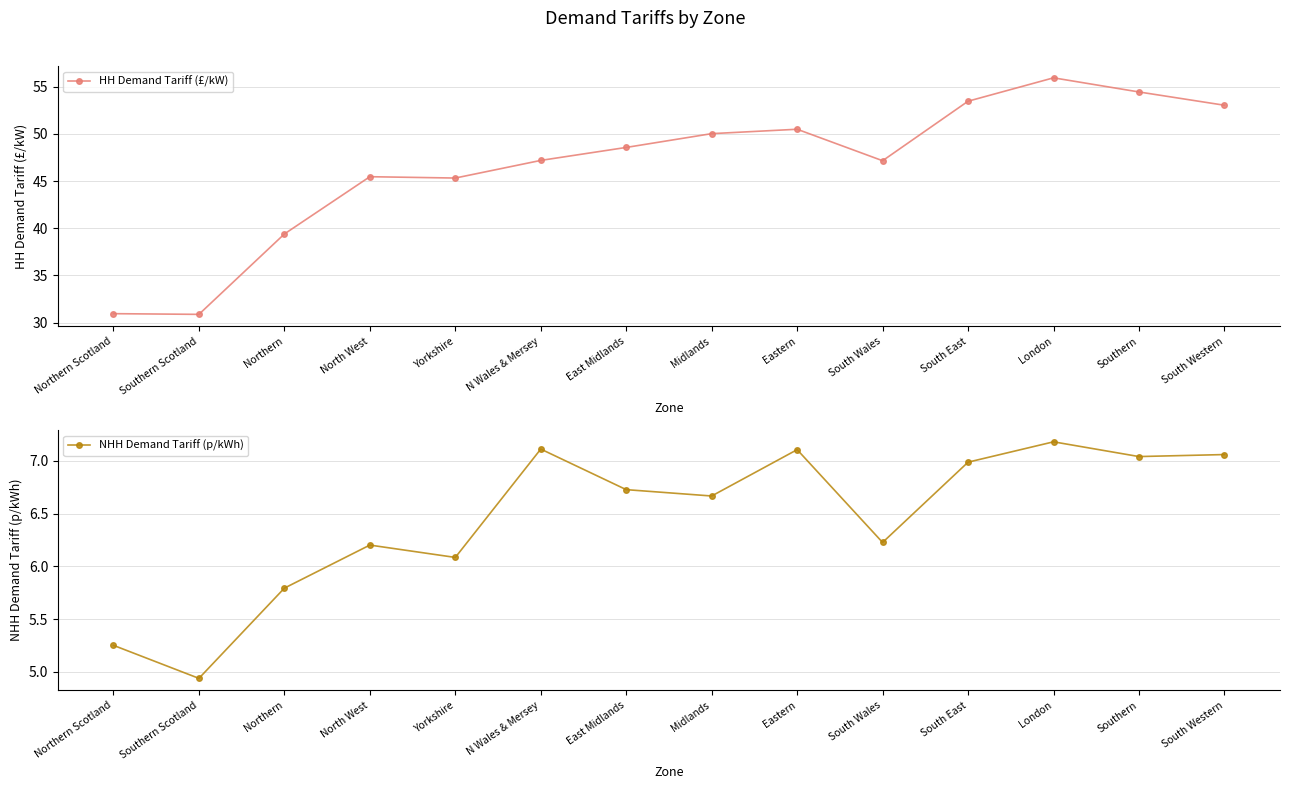

What is the total value across all series at Northern?

45.2